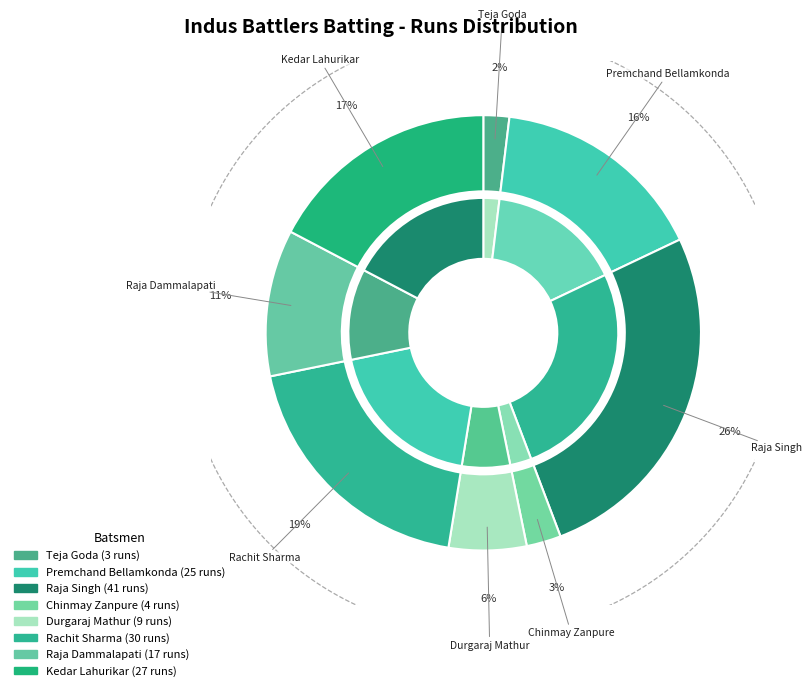

Is it true that Srini Reddy is 12% of the pie?

False